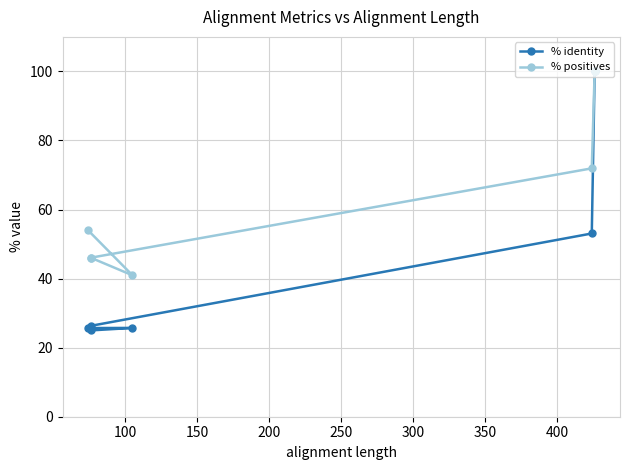

Reading left to right, list all the values displayed in this chart.

% identity: 100.0	53.1	26.3	25.0	25.7	25.7
% positives: 100.0	71.9	46.0	46.0	41.0	54.0